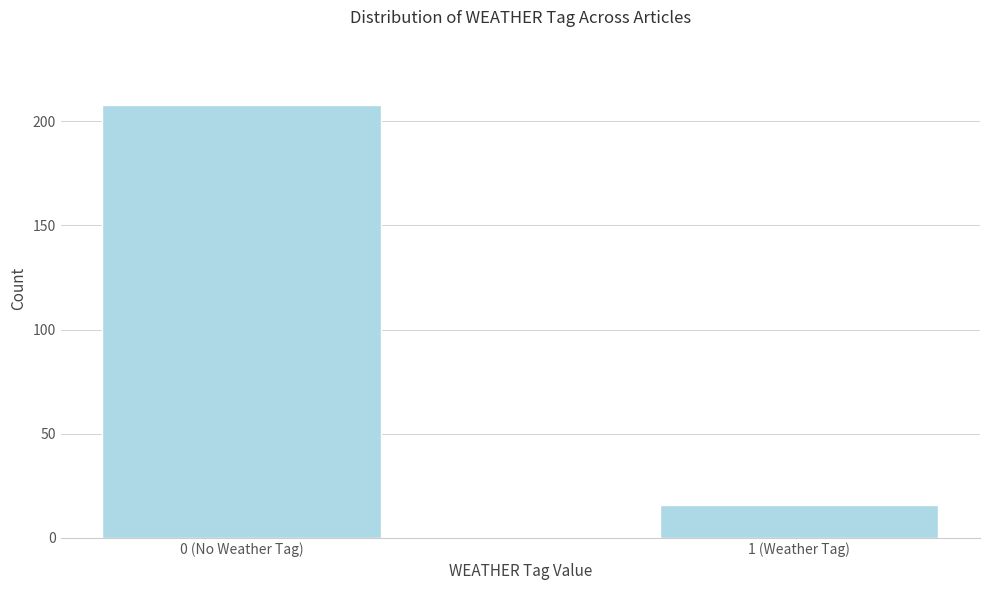

Reading left to right, extract all data points from this chart.

0 (No Weather Tag)=208	1 (Weather Tag)=16